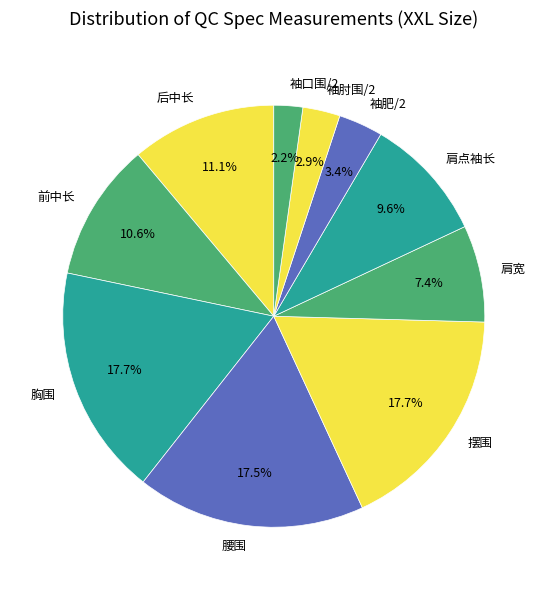

To the nearest percent, what is the combined percentage of 腰围 and 摆围?

35%